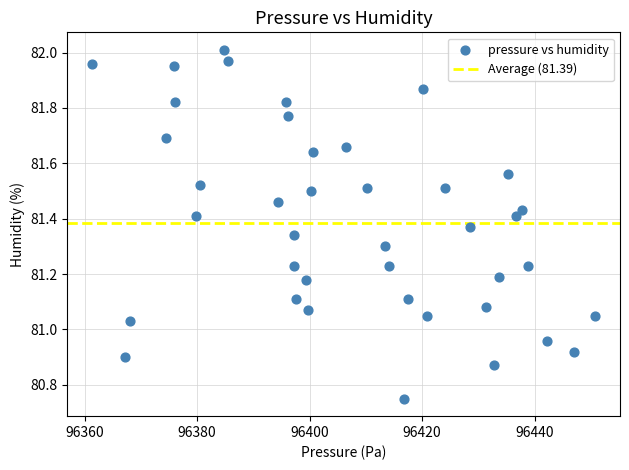

What is the range of Y values (max minus min)?

1.3